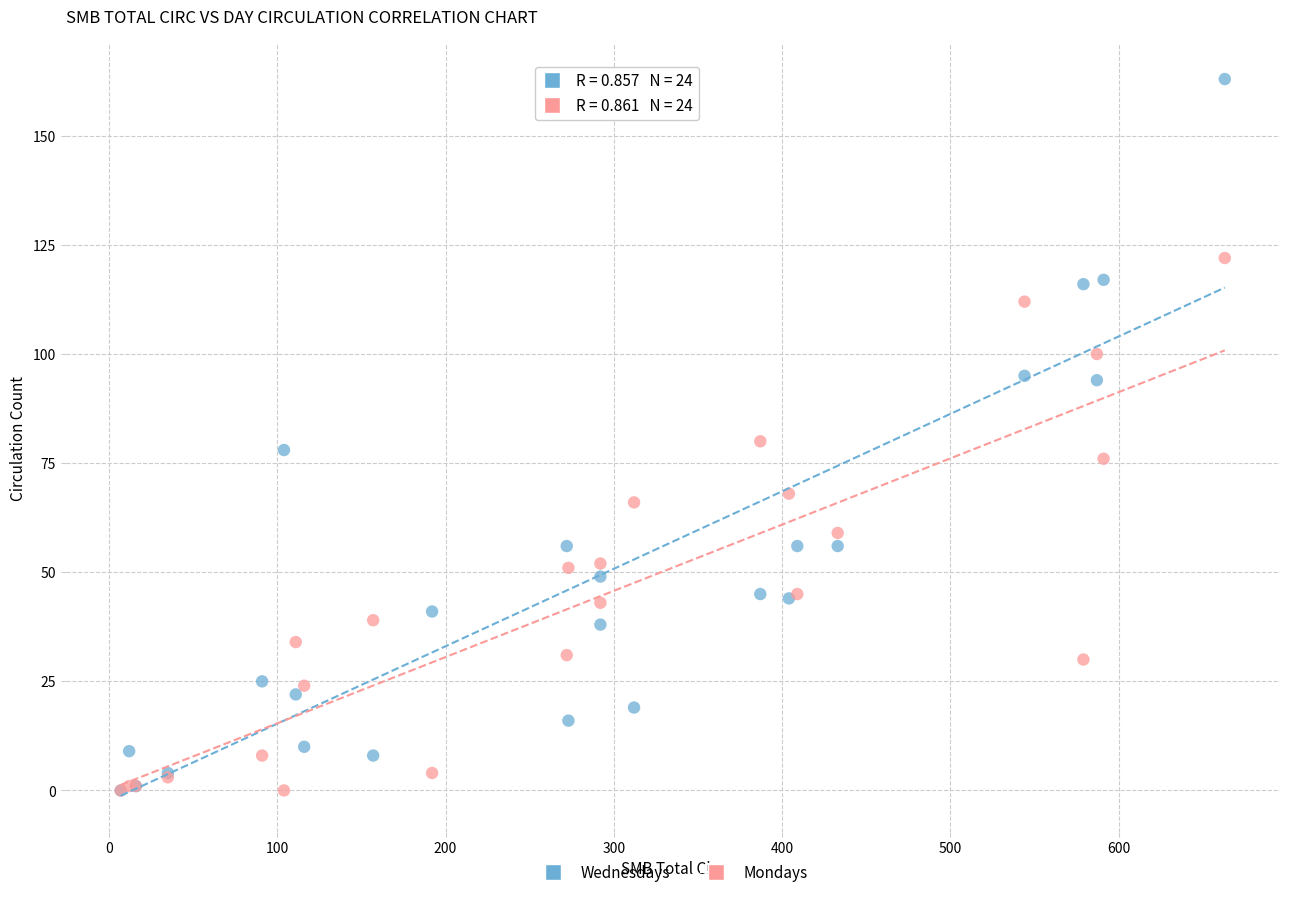

Which series reaches the maximum Y coordinate?

Wednesdays